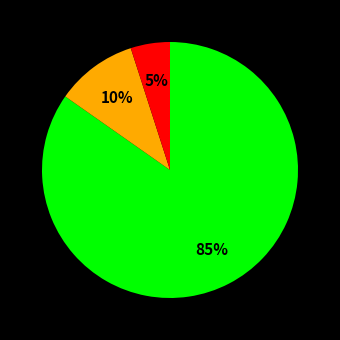

Does any single category account for the majority?

Yes